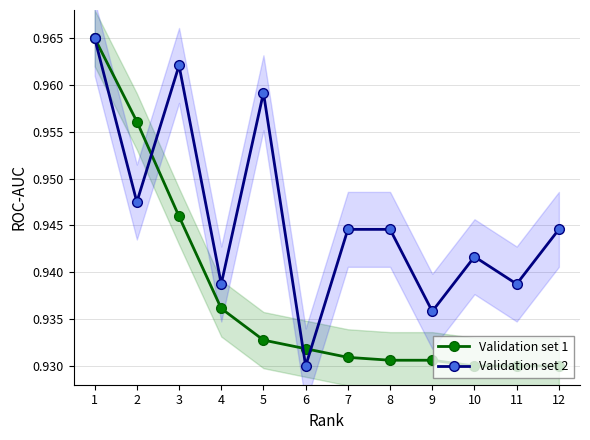

What are all the series names shown in the legend?

Validation set 1, Validation set 2